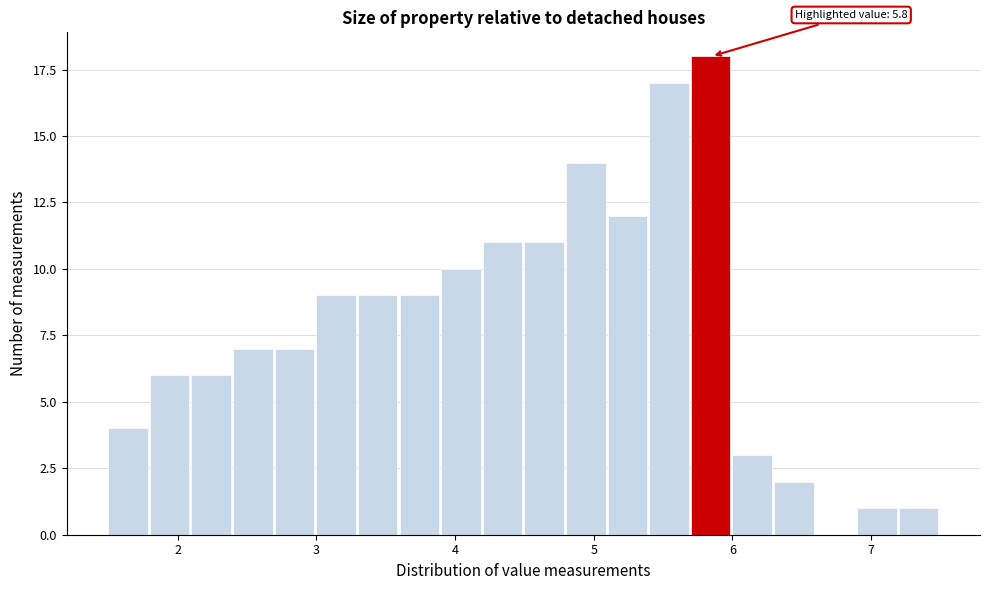

Around what value on the x-axis is the tallest bar? Give the approximate position of its centre, as read against the axis.

5.8